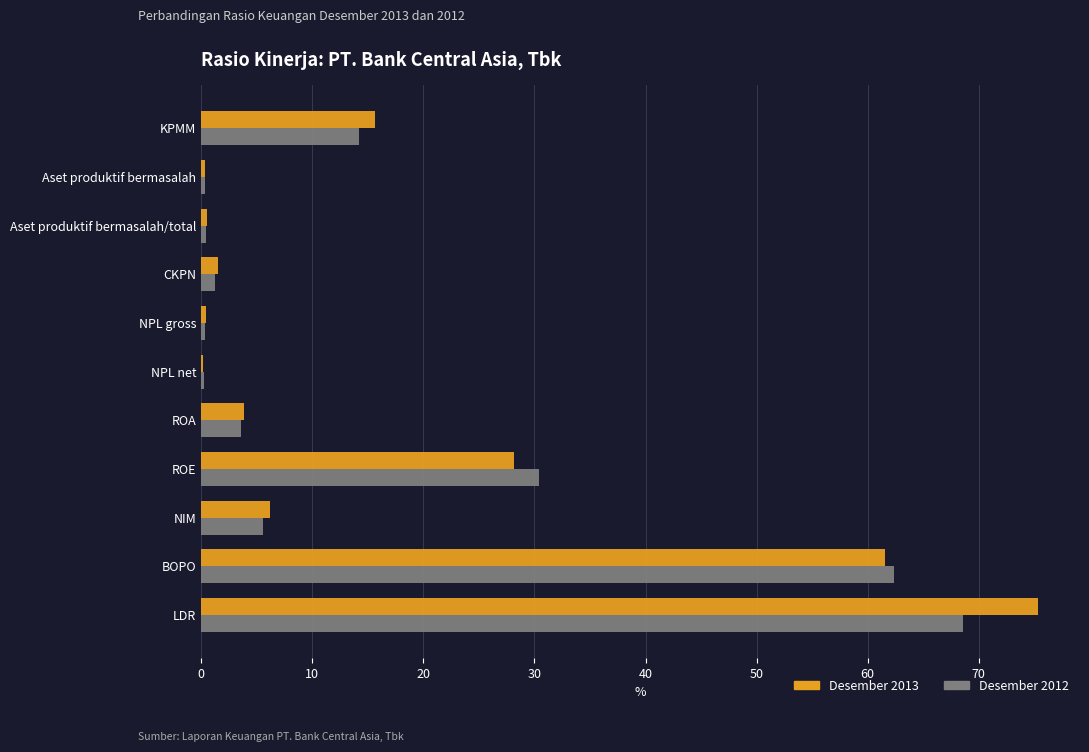

What is the maximum value for Desember 2012?

68.6